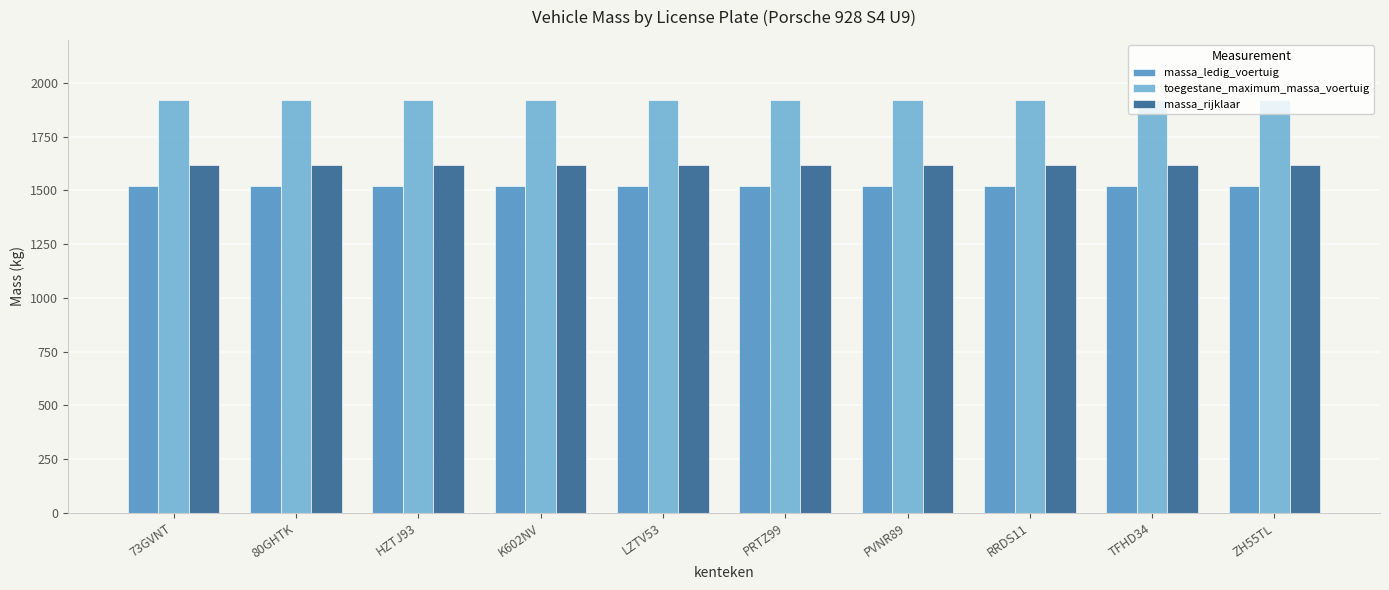

What is the sum of the massa_rijklaar values at HZTJ93 and K602NV?

3240